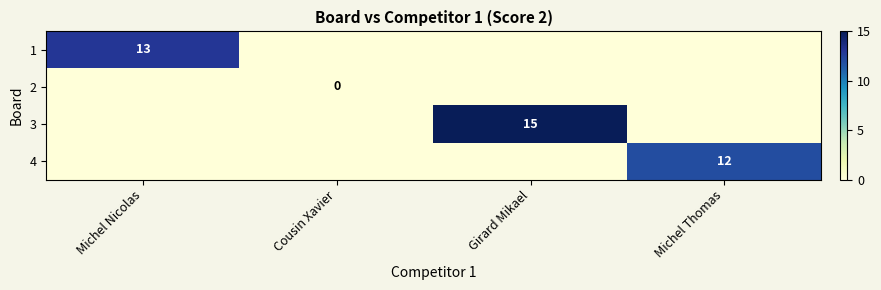

The value of 4 at Michel Thomas is 12. True or false?

True